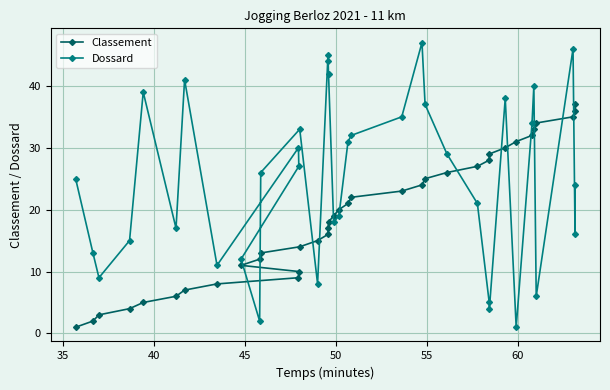

What is the smallest value displayed?

1